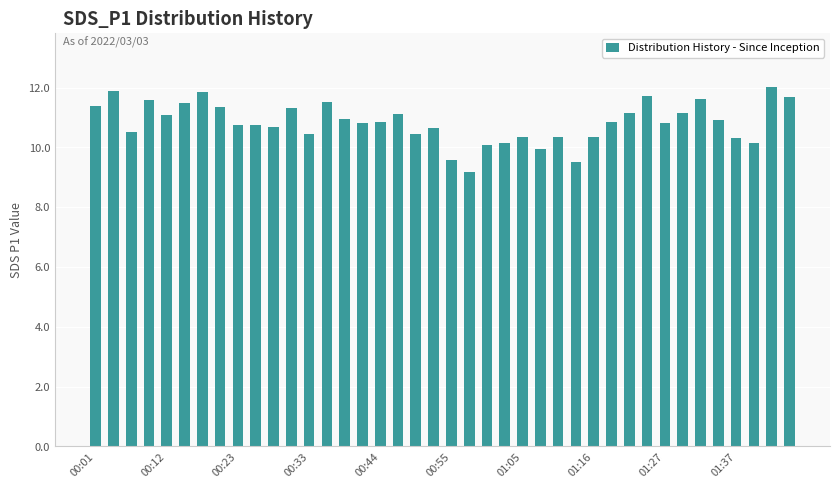

What is the value of the 32nd bar from the left?

11.7